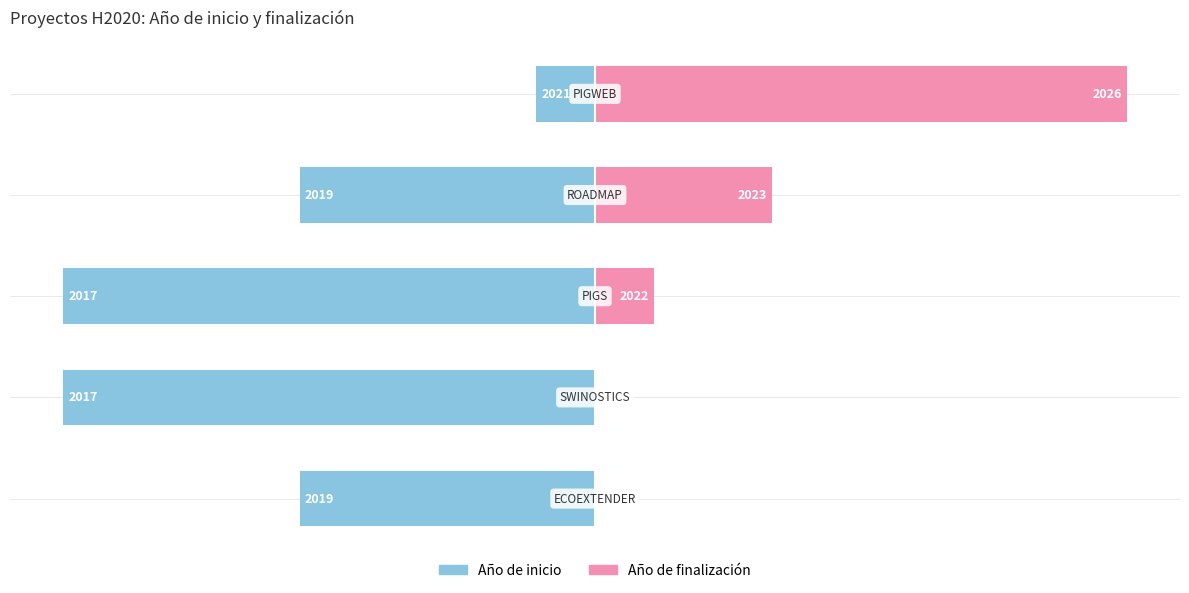

Reading left to right, what are all the values shown in this chart?

Año de inicio: -27.8	-50.0	-50.0	-27.8	-5.6
Año de finalización: 0.0	0.0	5.6	16.7	50.0